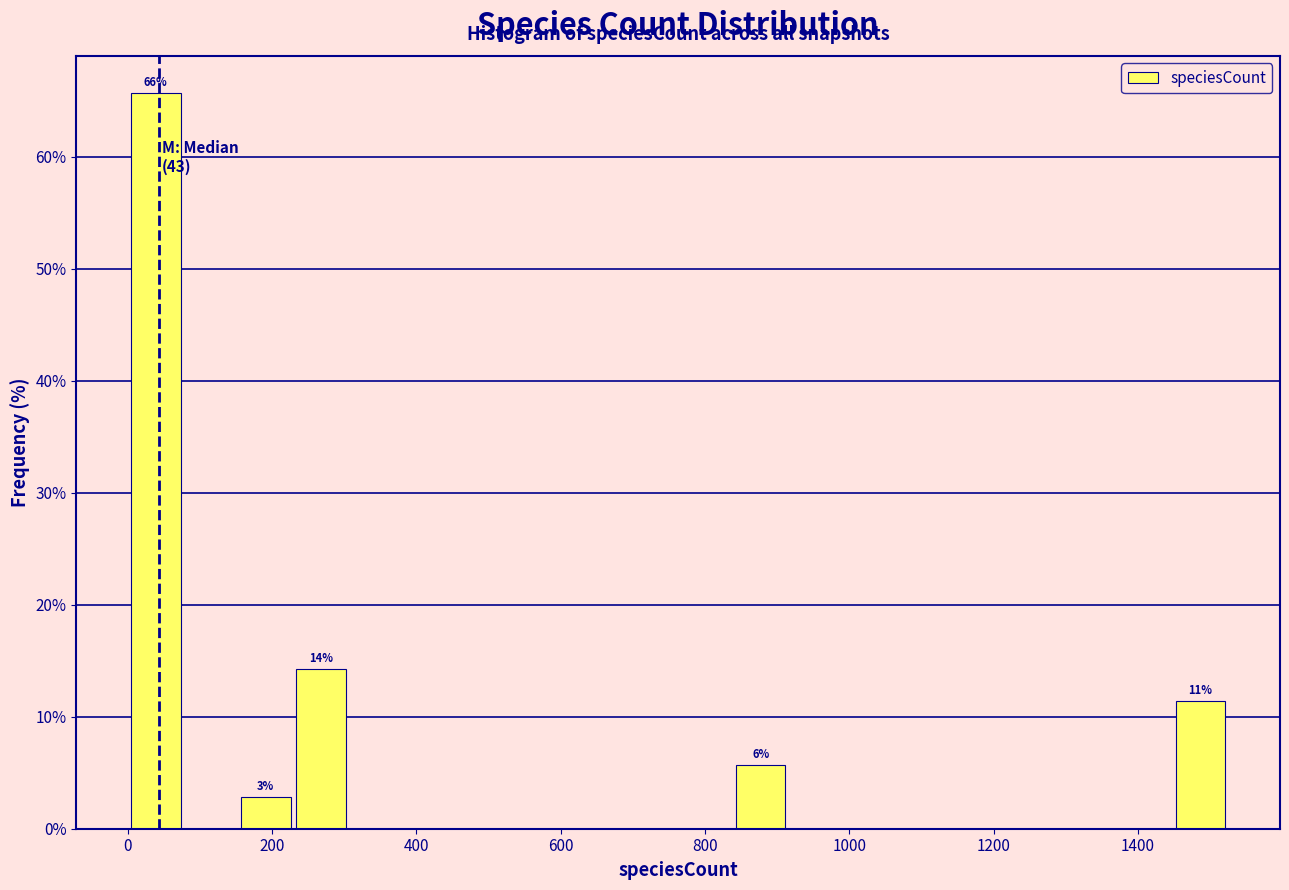

Around what value on the x-axis is the tallest bar? Give the approximate position of its centre, as read against the axis.

40